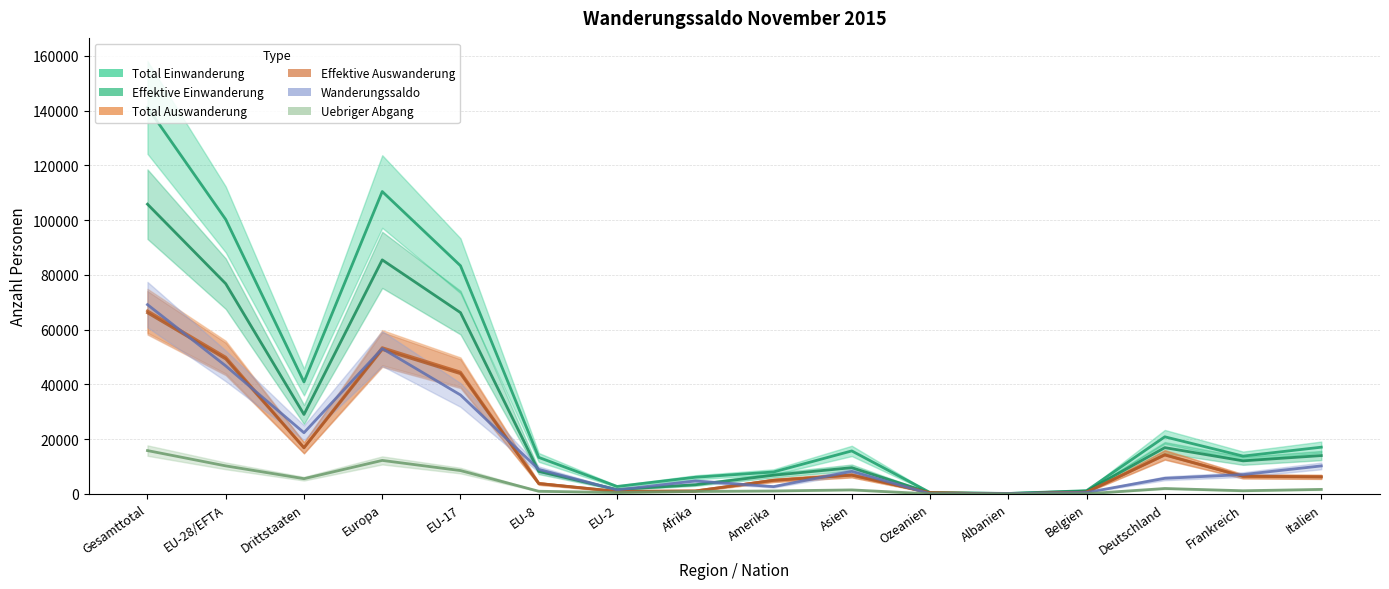

What is the difference between the maximum and minimum values in the Total Auswanderung series?

66846